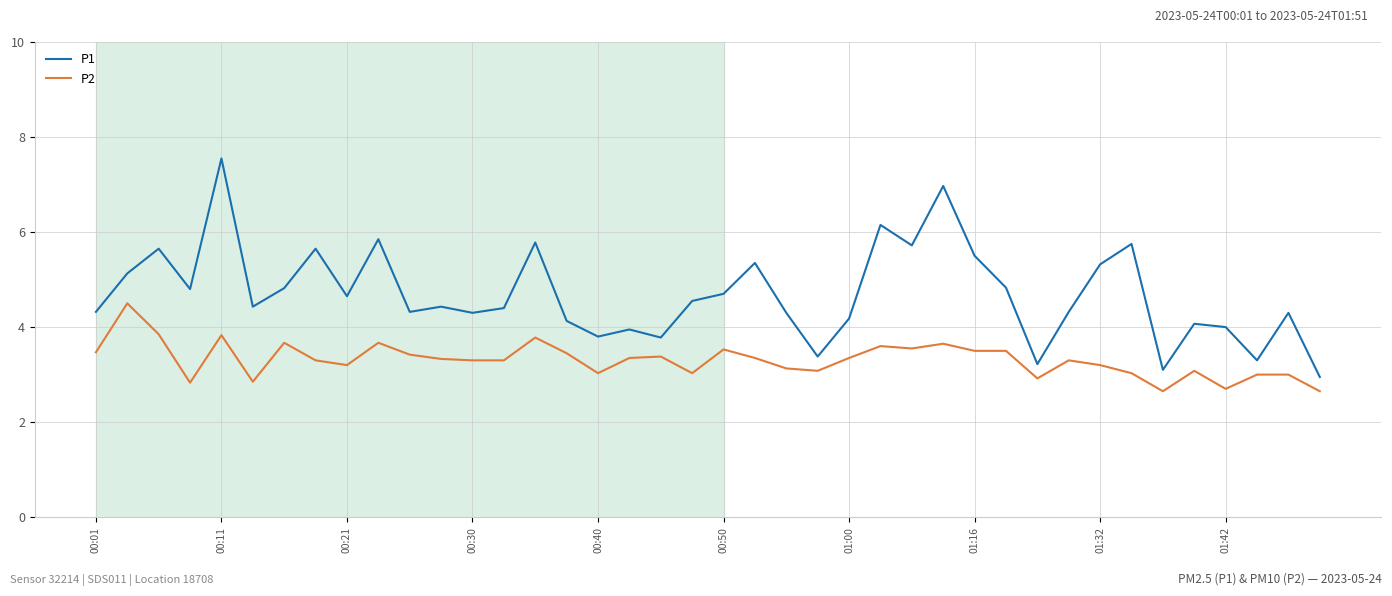

List the series in order of their overall mean, lowest first.

P2, P1